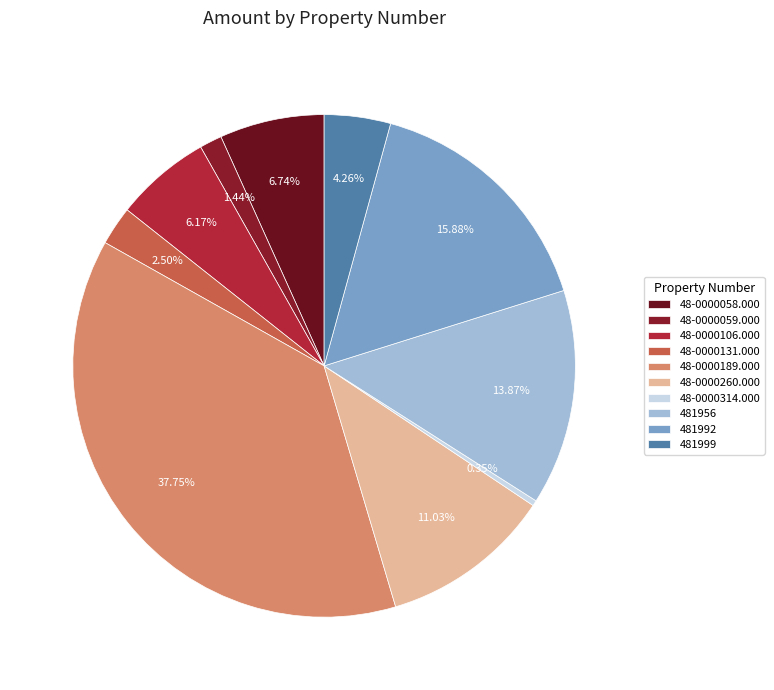

To the nearest percent, what is the difference between the 481999 and 48-0000106.000 slice percentages?

2%